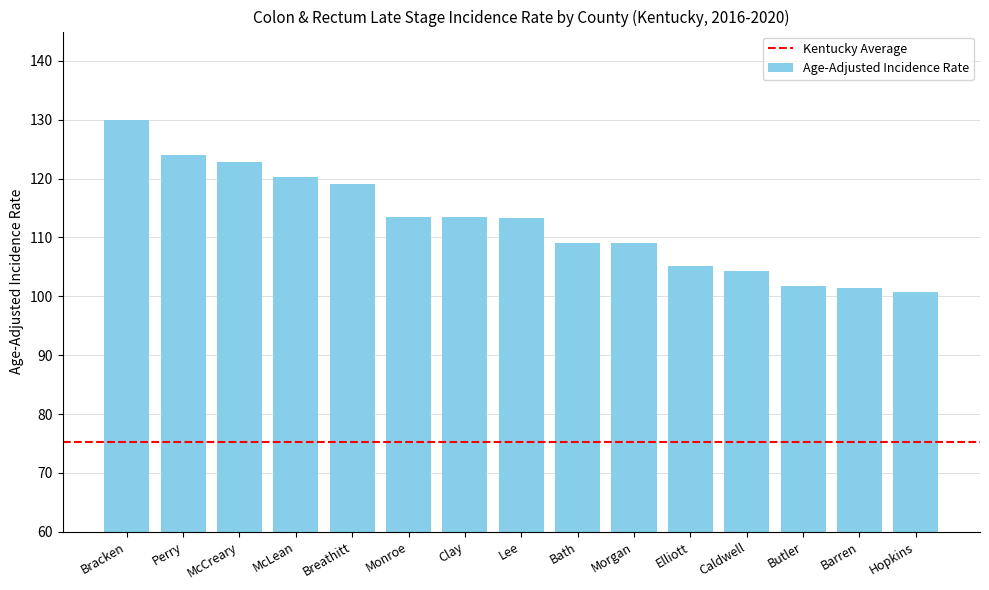

What is the change in value from Lee to Barren?

-11.8